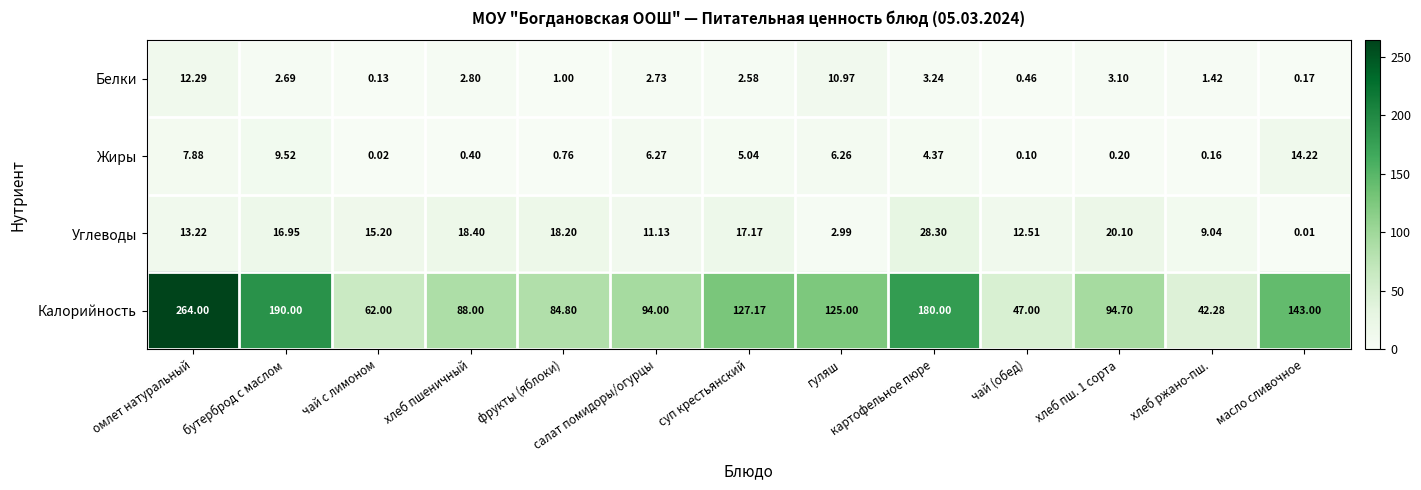

At which category is the sum across all series the highest?

омлет натуральный